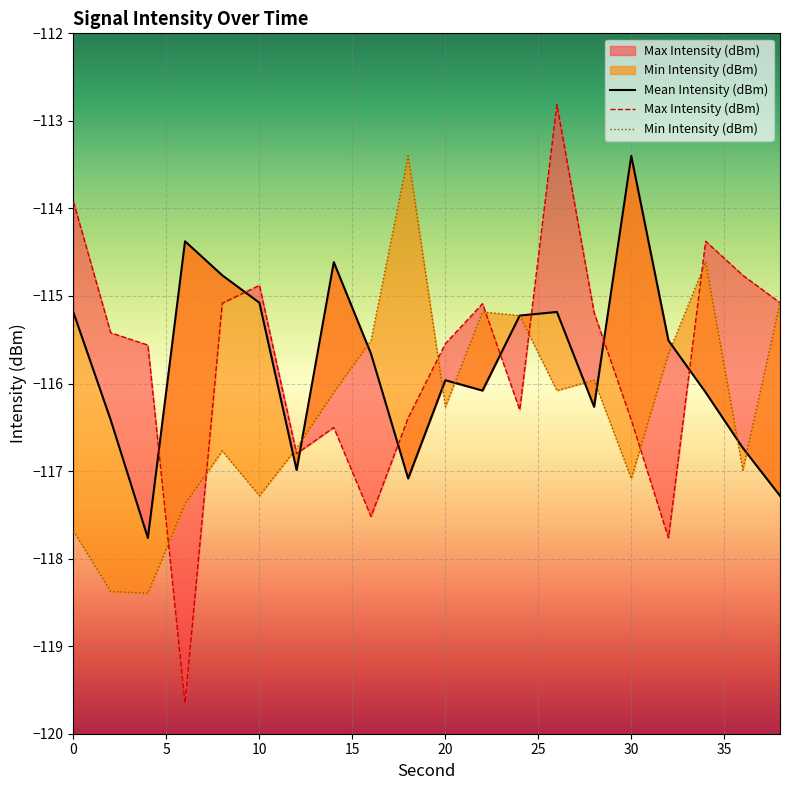

Which category has the lowest value across all series?

6